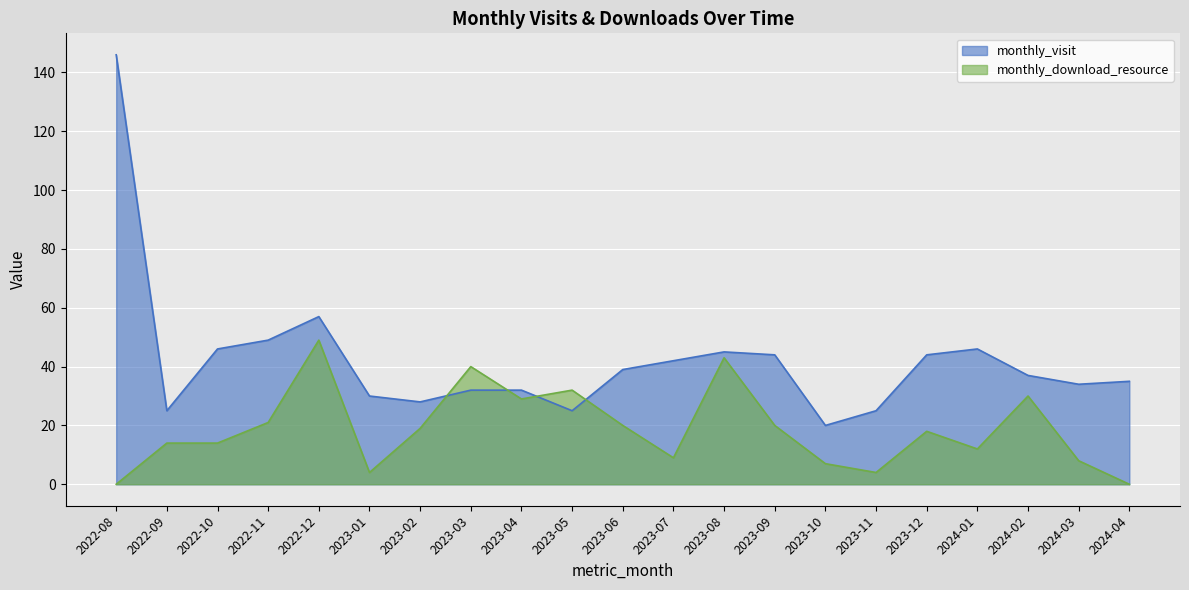

At which category is the sum across all series the highest?

2022-08